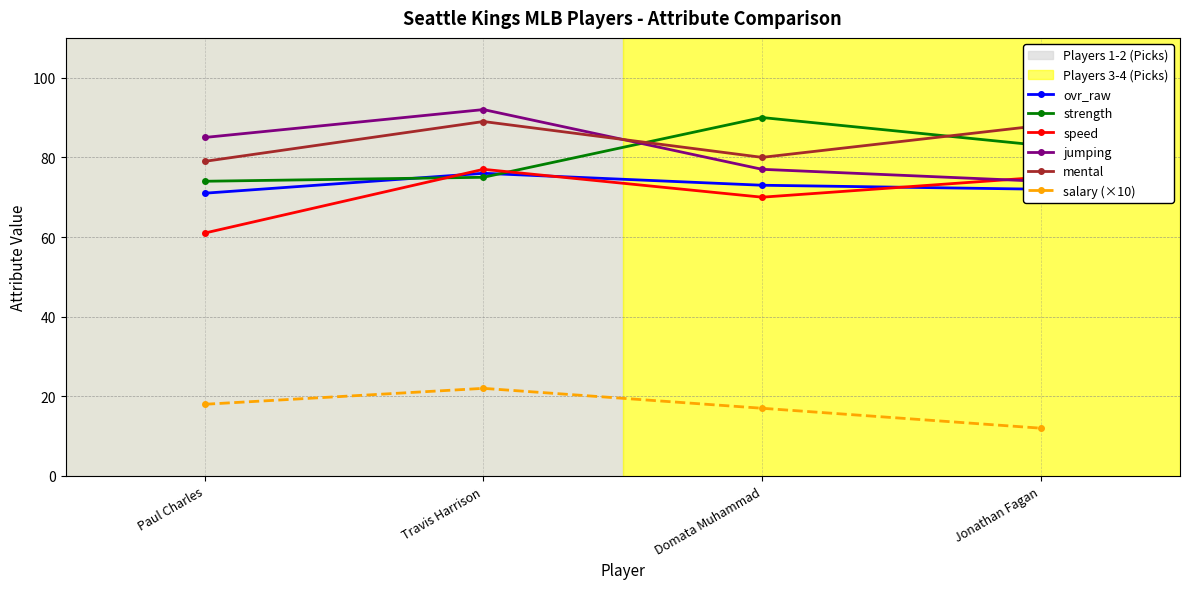

What is the difference between the highest and lowest values at Paul Charles?

67